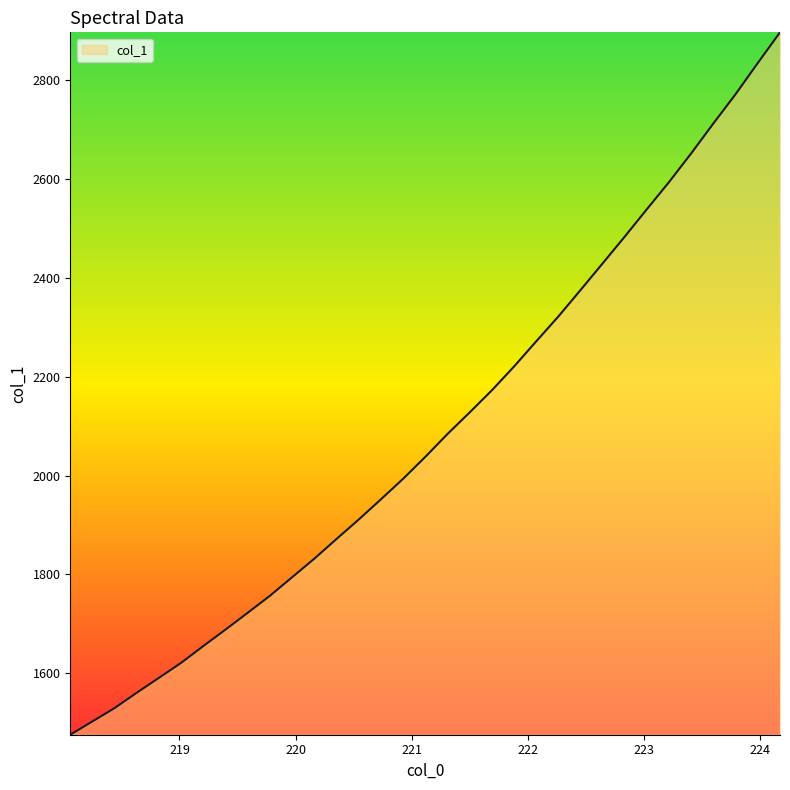

What is the greatest value displayed?

2895.9